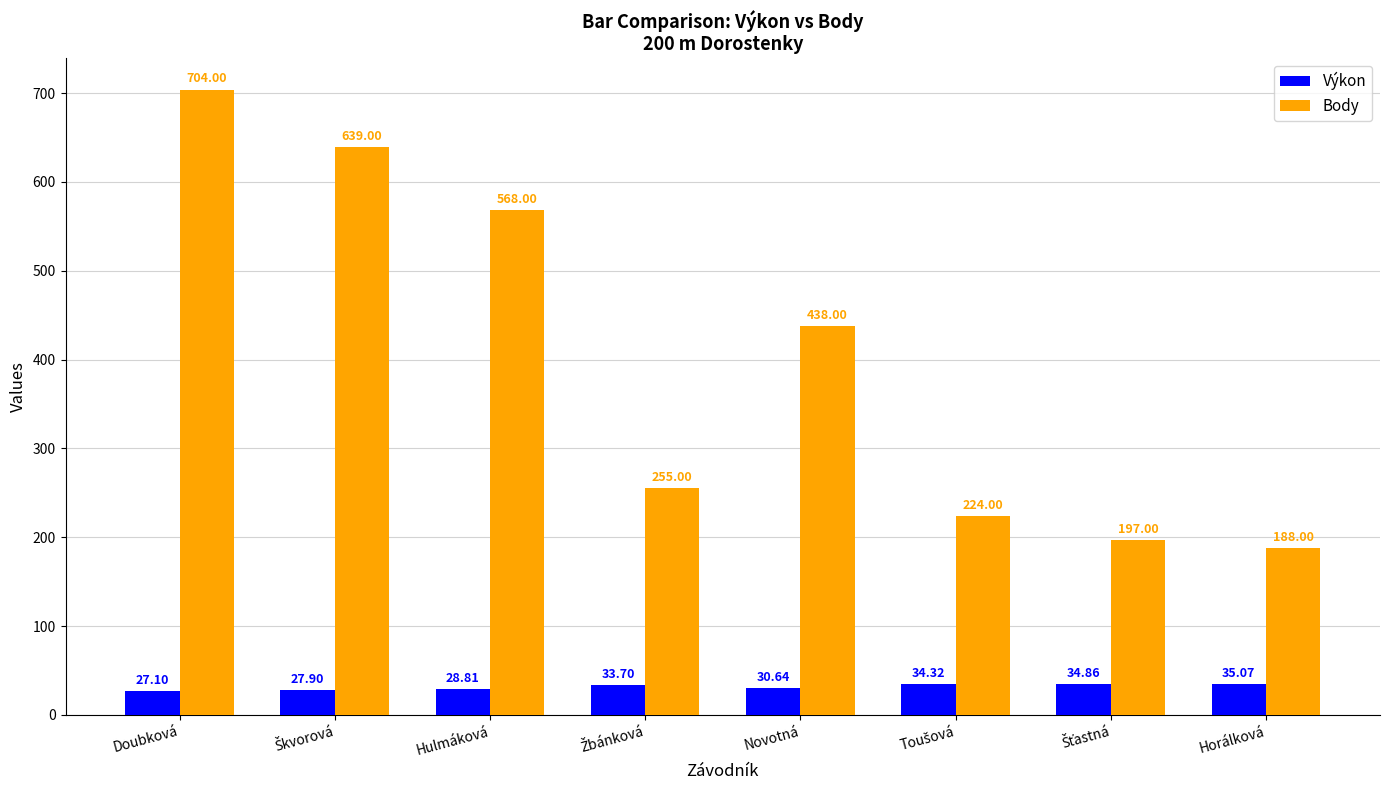

How many values in the Výkon series are below 33?

4